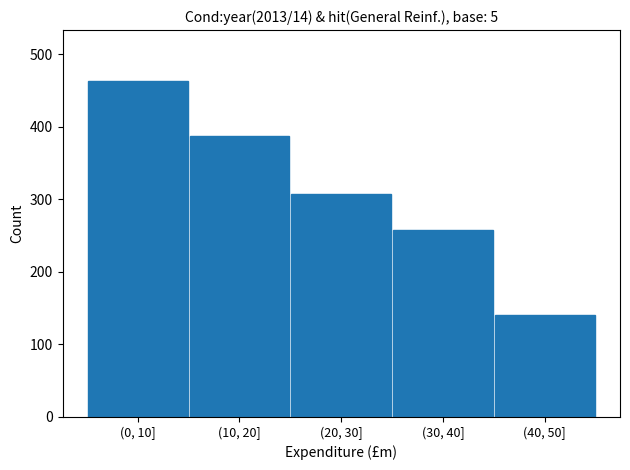

Reading right to left, what are all the values shown in this chart?

140	258	308	387	464